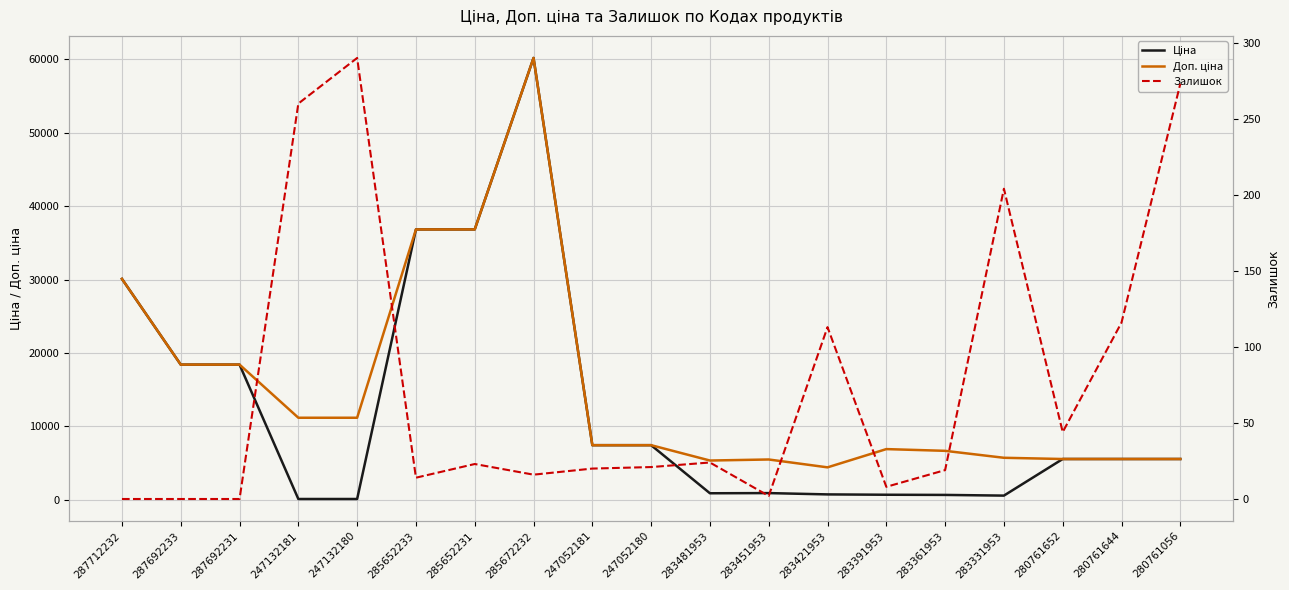

Which category has the highest value in the Доп. ціна series?

285672232